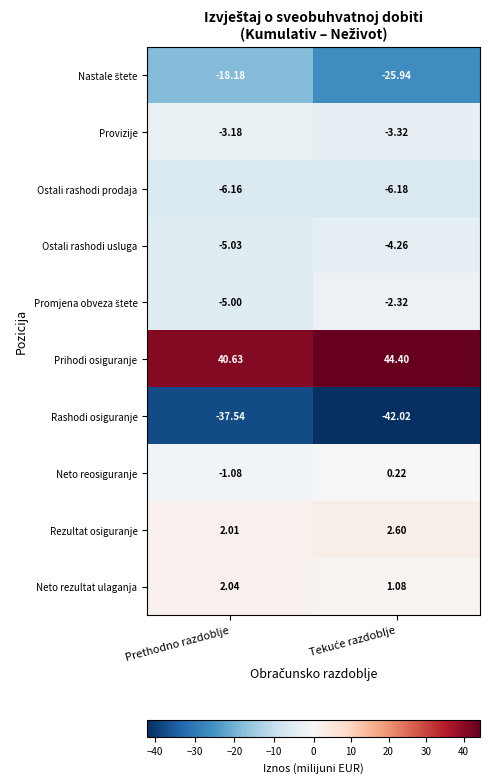

Which category has the lowest value in the Ostali rashodi usluga series?

Prethodno razdoblje